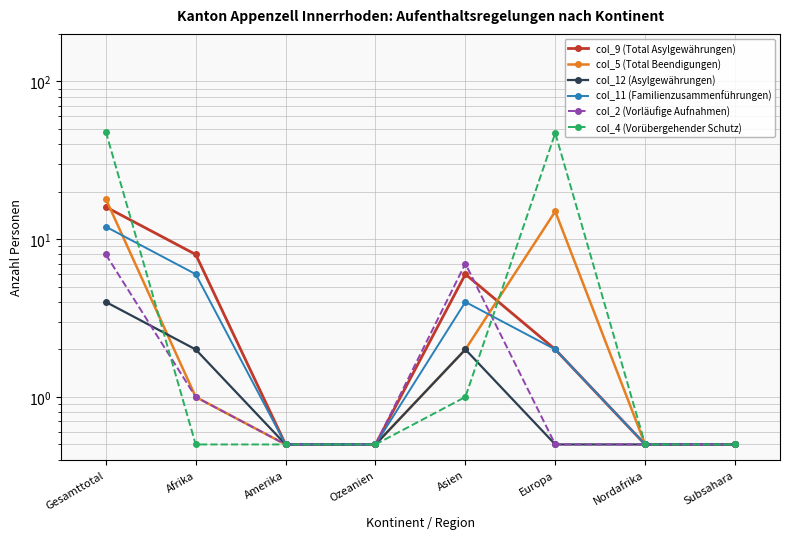

What is the difference between the highest and lowest values at Europa?

46.5